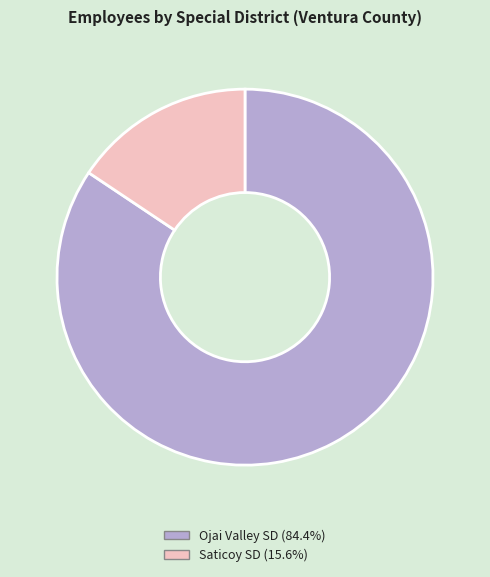

Do Ojai Valley SD (84.4%) and Saticoy SD (15.6%) together represent more than half of the pie?

Yes